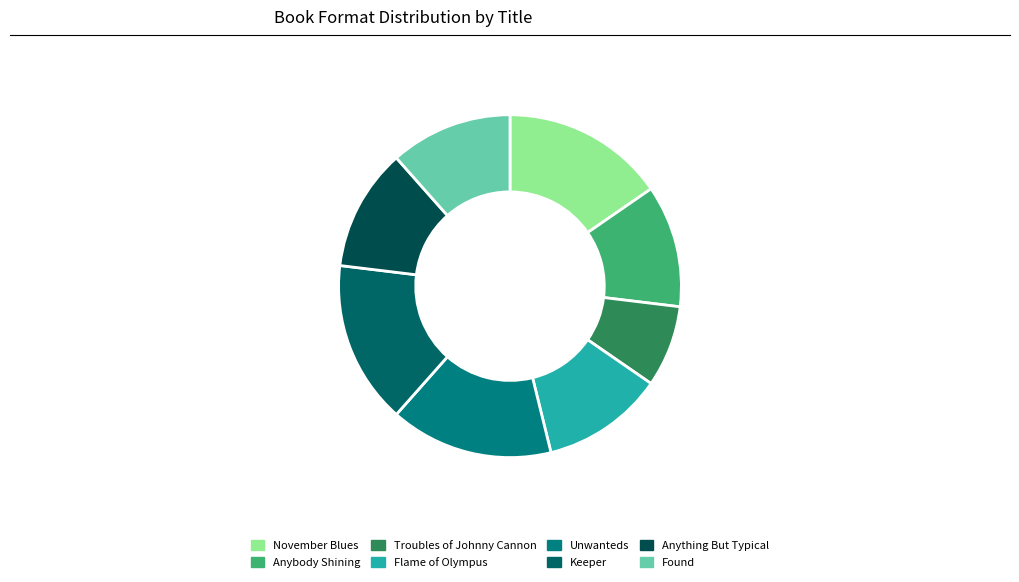

Is there a majority slice in this chart?

No